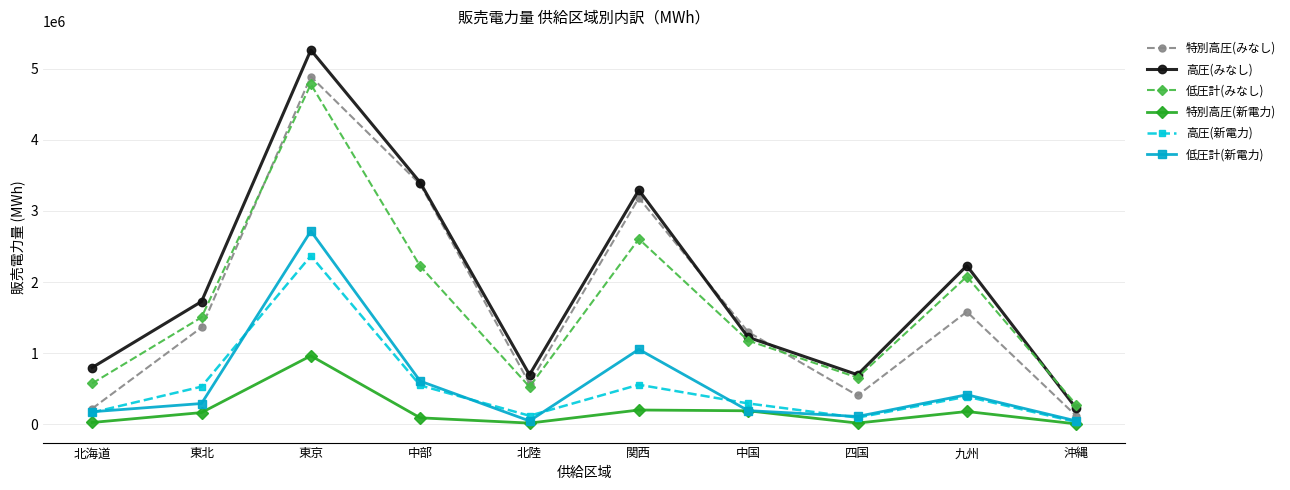

Which series has the largest range (max minus min)?

高圧(みなし)